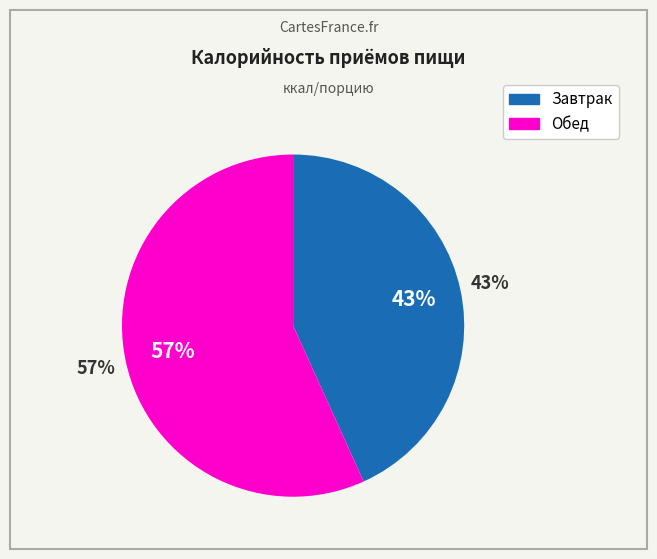

To the nearest percent, what is the difference between the Завтрак and Обед slice percentages?

14%